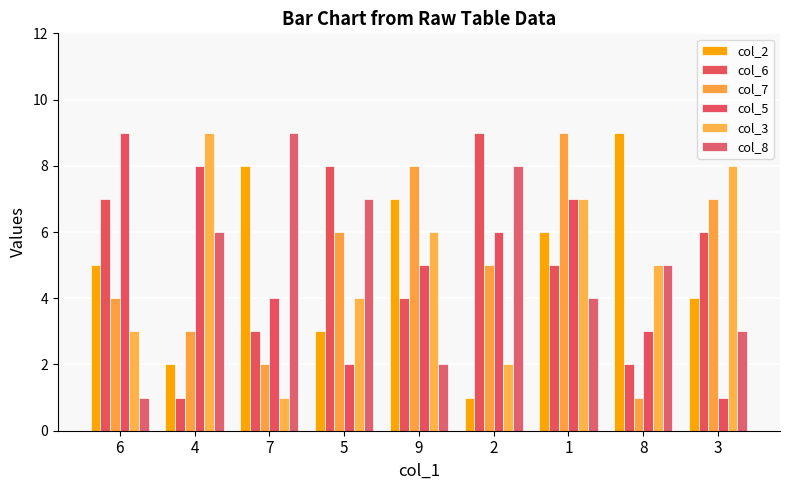

What is the sum of the col_5 values at 5 and 3?

3